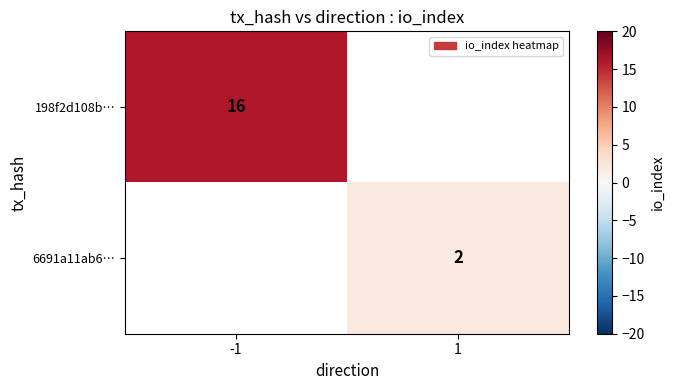

Is it true that 6691a11ab6⋯ equals 3 at 1?

False